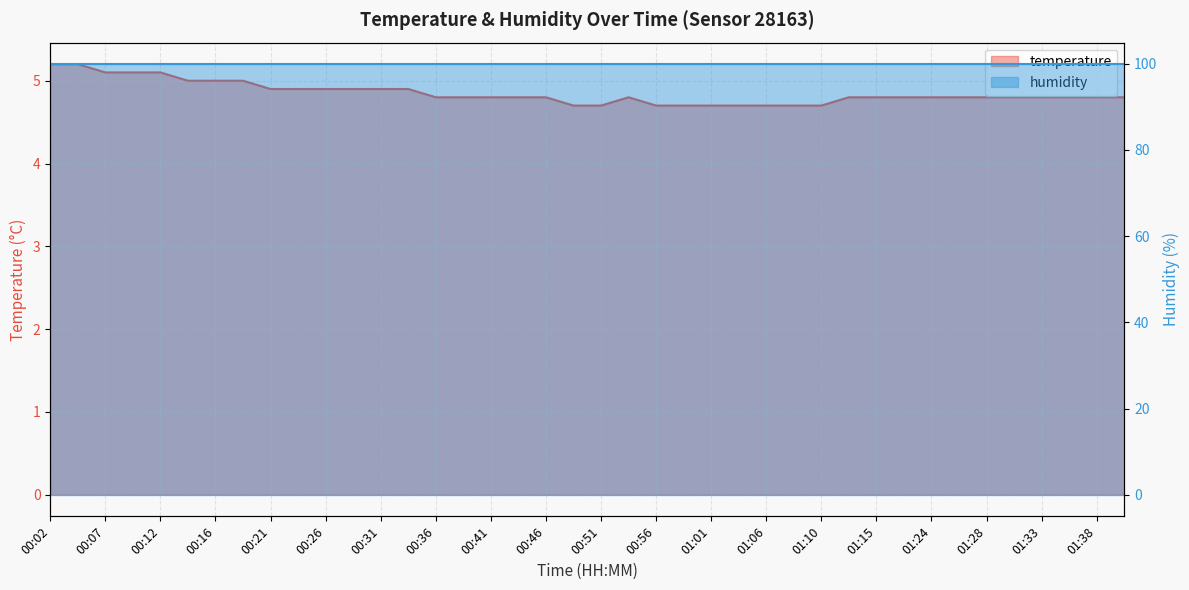

What is the difference between the maximum and minimum values?

0.5